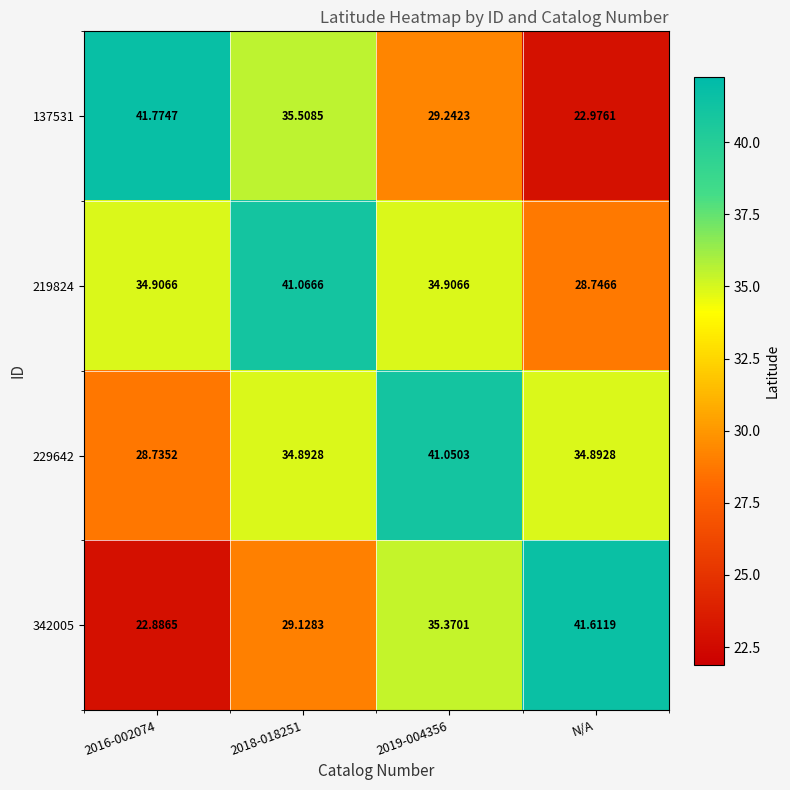

Reading left to right, transcribe all the data shown in this chart.

137531: 2016-002074=41.8	2018-018251=35.5	2019-004356=29.2	N/A=23.0
219824: 2016-002074=34.9	2018-018251=41.1	2019-004356=34.9	N/A=28.7
229642: 2016-002074=28.7	2018-018251=34.9	2019-004356=41.1	N/A=34.9
342005: 2016-002074=22.9	2018-018251=29.1	2019-004356=35.4	N/A=41.6